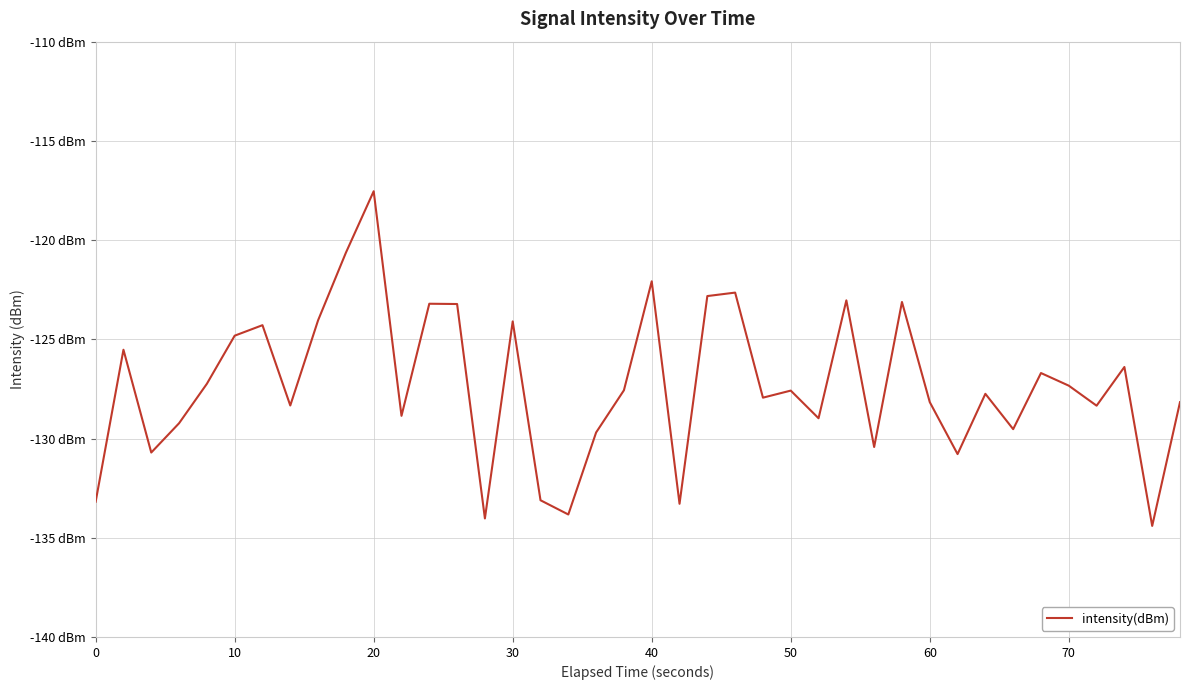

What is the value of the 18th point from the left?

-133.8